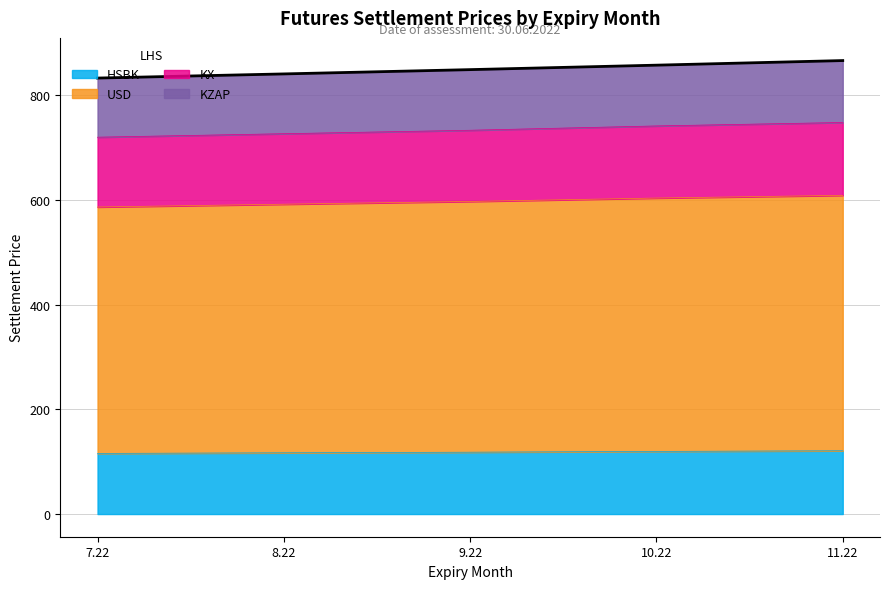

The value of HSBK at 11.22 is 77.2. True or false?

False